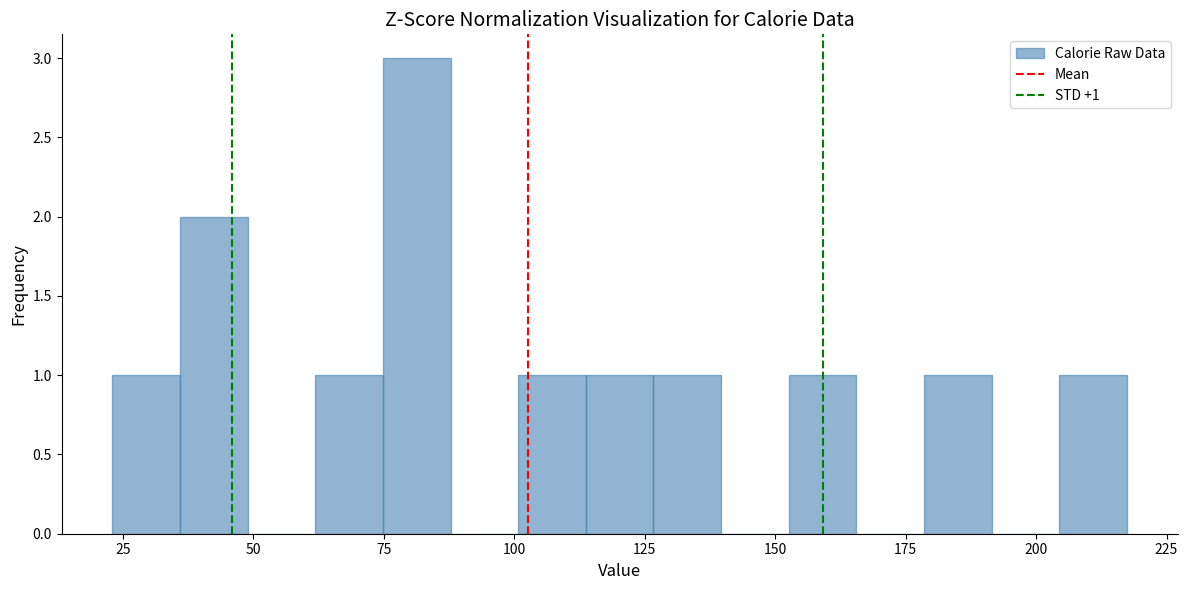

Read against the x-axis, roughly where is the centre of the tallest bar?

80